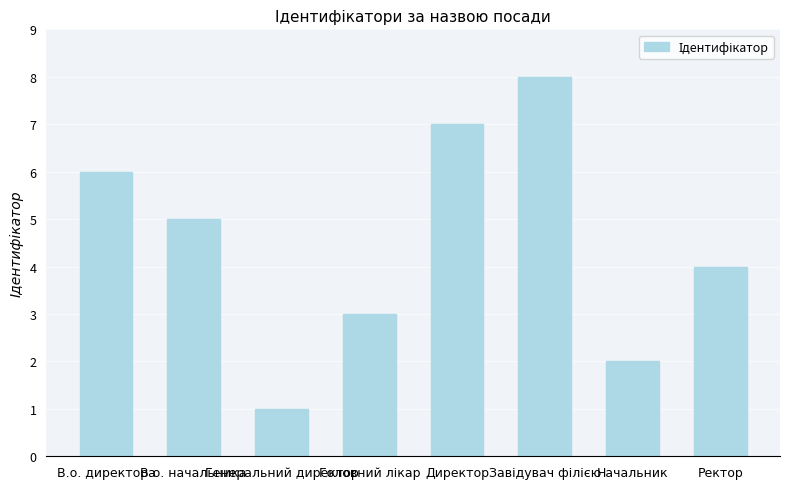

Does the chart contain any negative values?

No